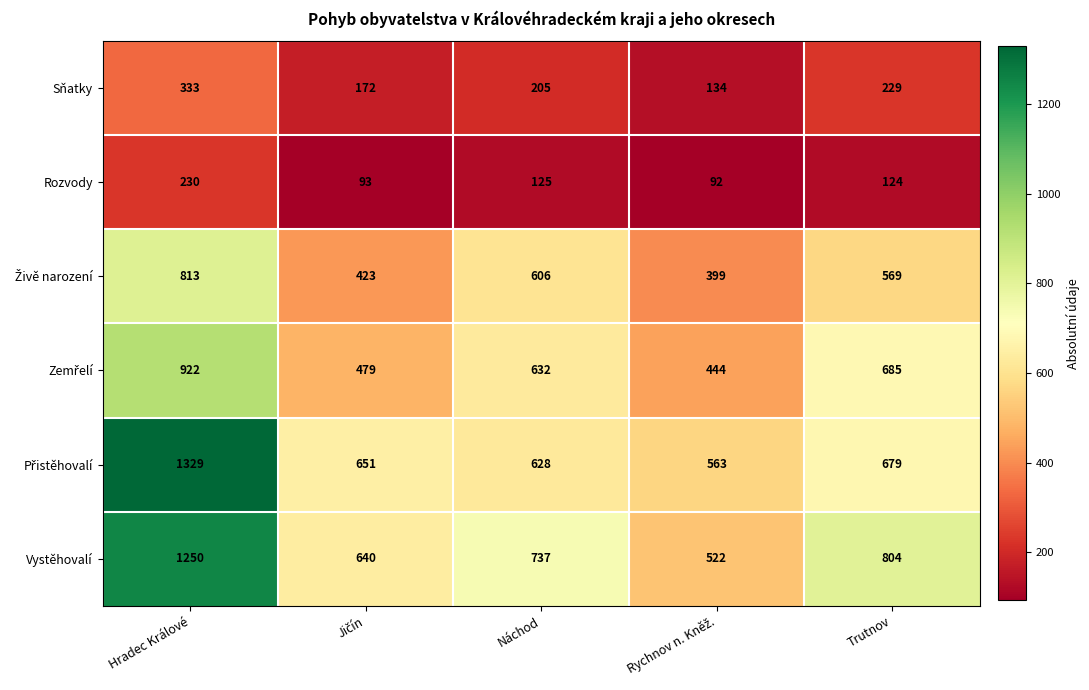

What is the spread (max minus min) of values at Náchod?

612